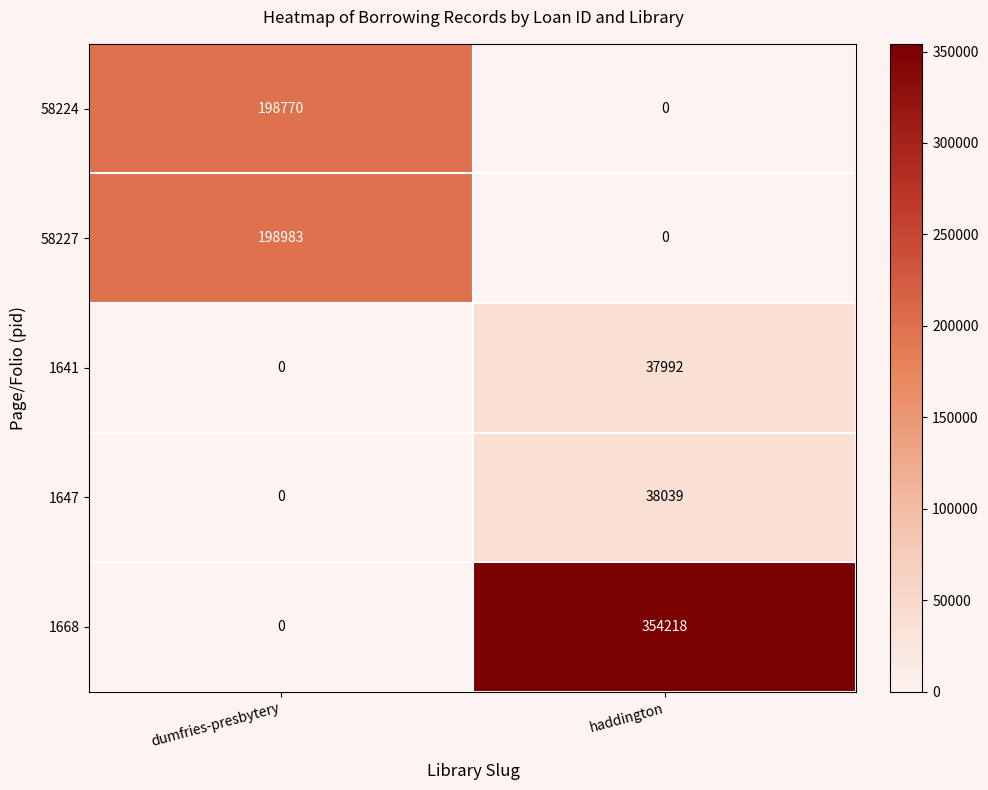

What is the greatest value displayed?

354218